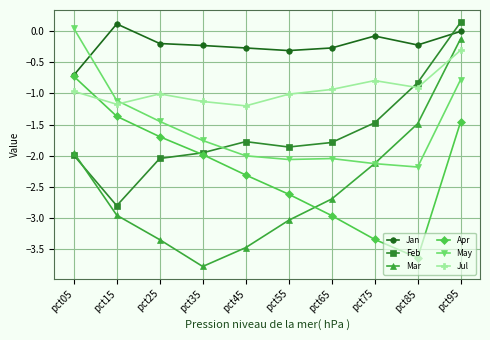

Which category has the lowest value across all series?

pct35